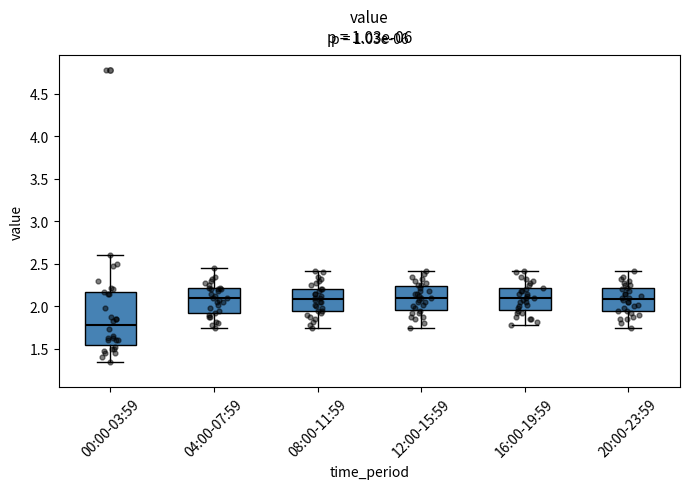

Reading left to right, read every box against the y-axis: the position of its median line, the range the box covers, and the ends of its whiskers. The values are not printed on the chart, so give them approximately, as read against the axis.

00:00-03:59: median 1.80, box 1.55 to 2.15, whiskers 1.35 to 2.60
04:00-07:59: median 2.10, box 1.95 to 2.20, whiskers 1.75 to 2.45
08:00-11:59: median 2.10, box 1.95 to 2.20, whiskers 1.75 to 2.40
12:00-15:59: median 2.10, box 1.95 to 2.25, whiskers 1.75 to 2.40
16:00-19:59: median 2.10, box 1.95 to 2.20, whiskers 1.80 to 2.40
20:00-23:59: median 2.10, box 1.95 to 2.20, whiskers 1.75 to 2.40